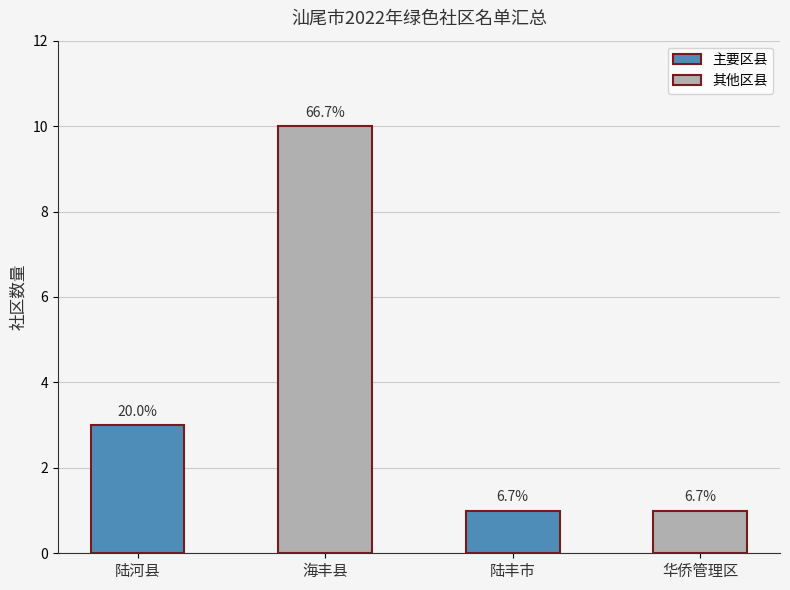

Does the chart contain any negative values?

No